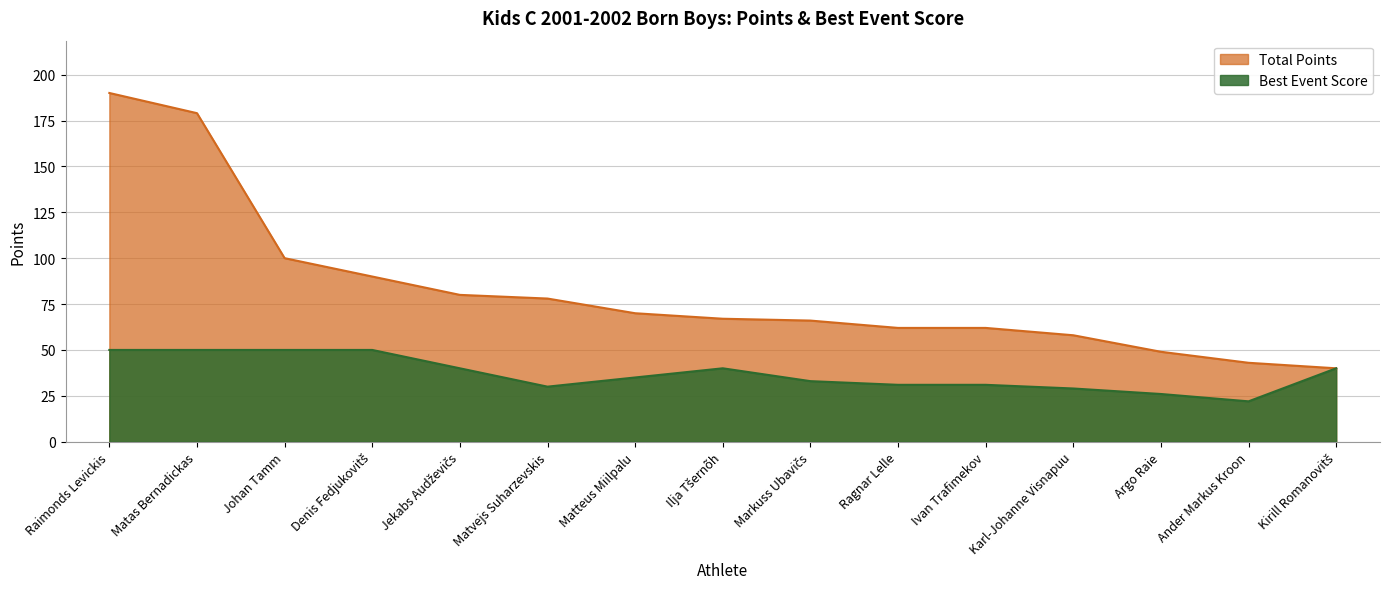

Is it true that Total Points equals 58 at Karl-Johanne Visnapuu?

True